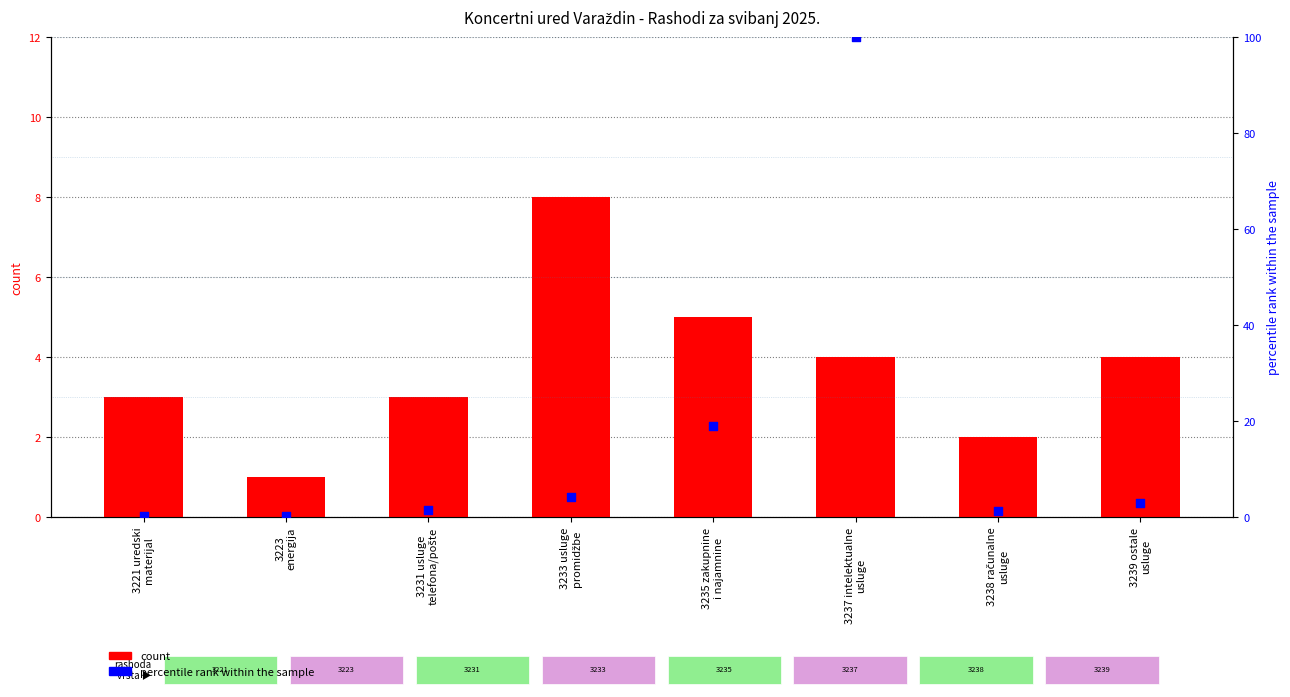

At which category is the sum across all series the highest?

3237 intelektualne
usluge